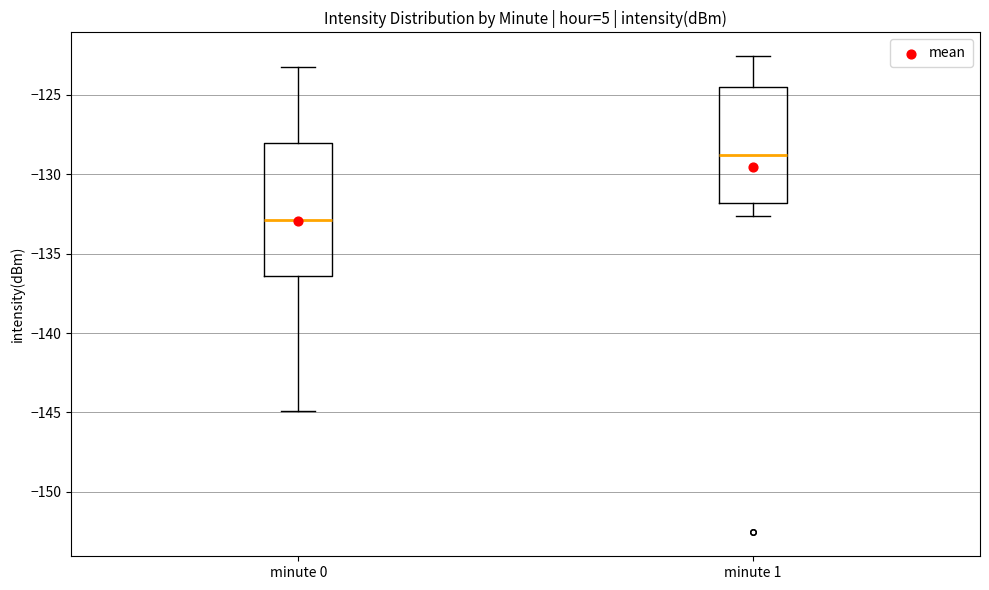

Reading left to right, transcribe this box plot: for each box, give where its median line is, the range the box spans, and where its two whiskers end, as read against the y-axis. The values are not printed on the chart, so give them approximately, as read against the axis.

minute 0: median -133.0, box -136.5 to -128.0, whiskers -145.0 to -123.5
minute 1: median -129.0, box -132.0 to -124.5, whiskers -132.5 to -122.5